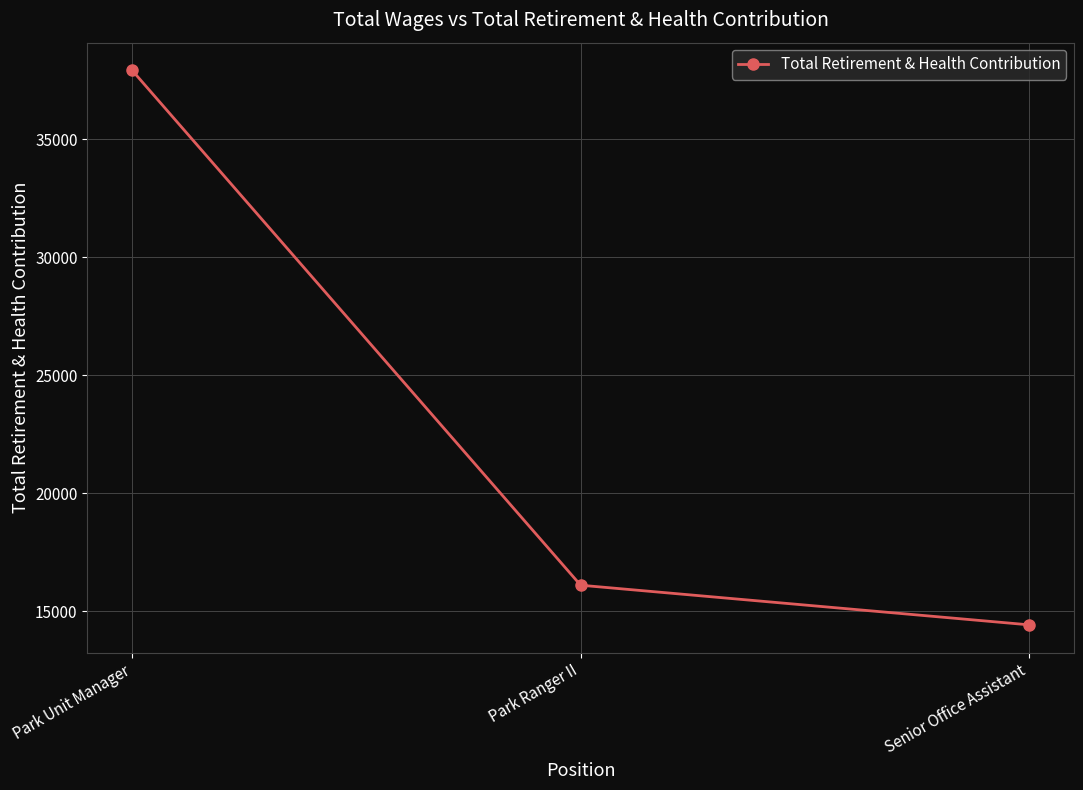

The value at Park Ranger II is 8934. True or false?

False